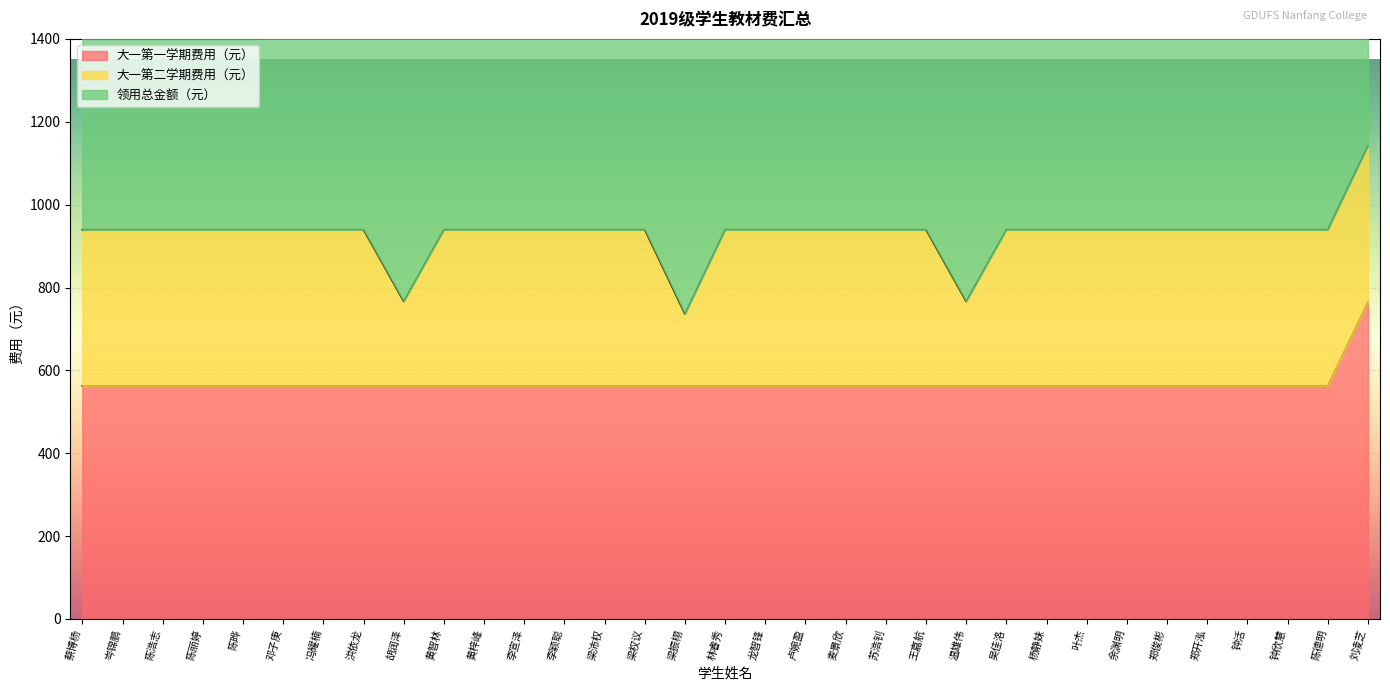

True or false: 大一第一学期费用（元） has more than 1 interior local peaks.

False